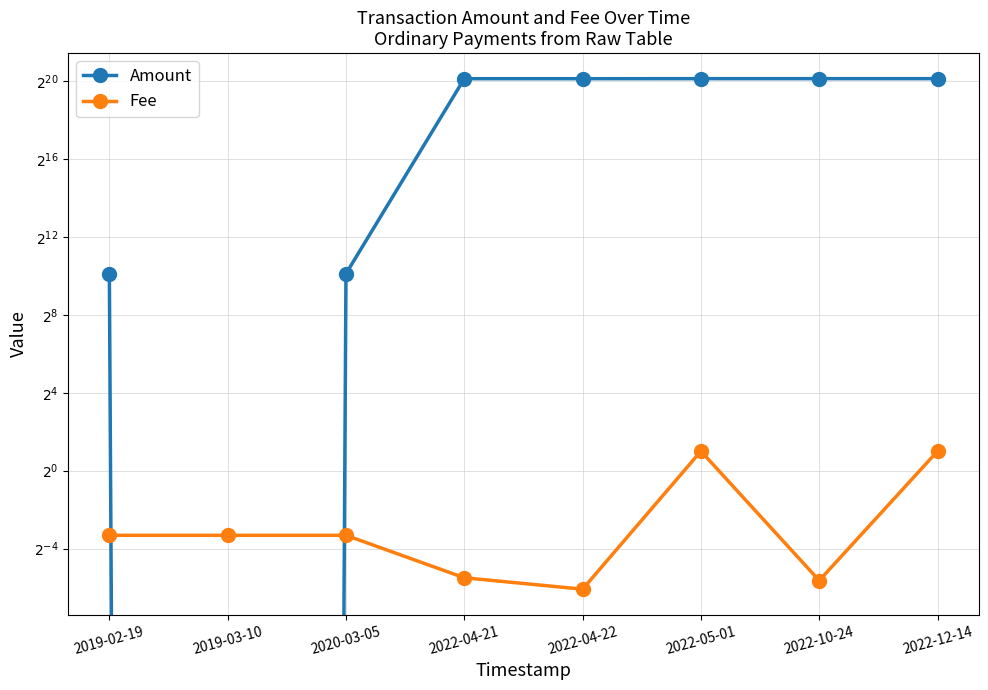

What position from the right is 2020-03-05?

6